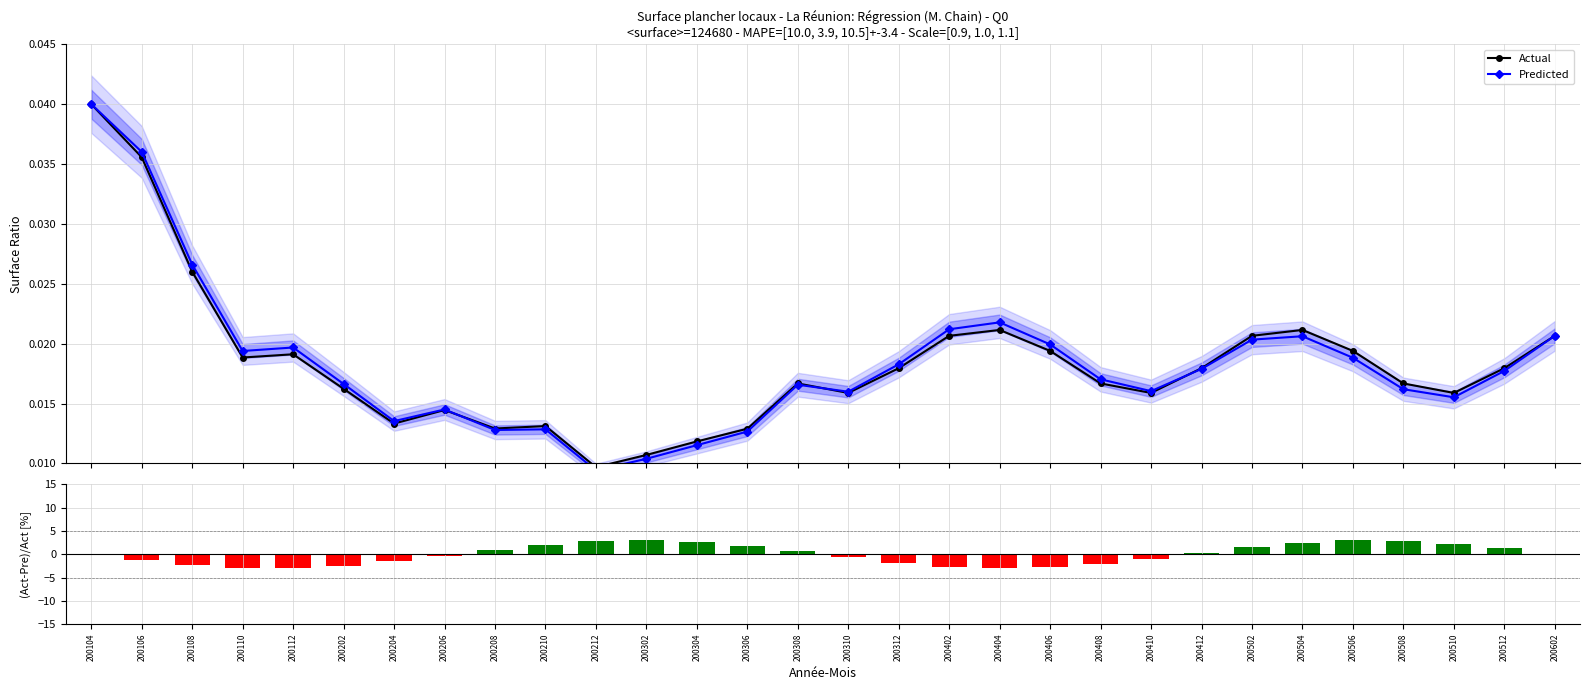

What is the spread (max minus min) of values at 200202?

2.5